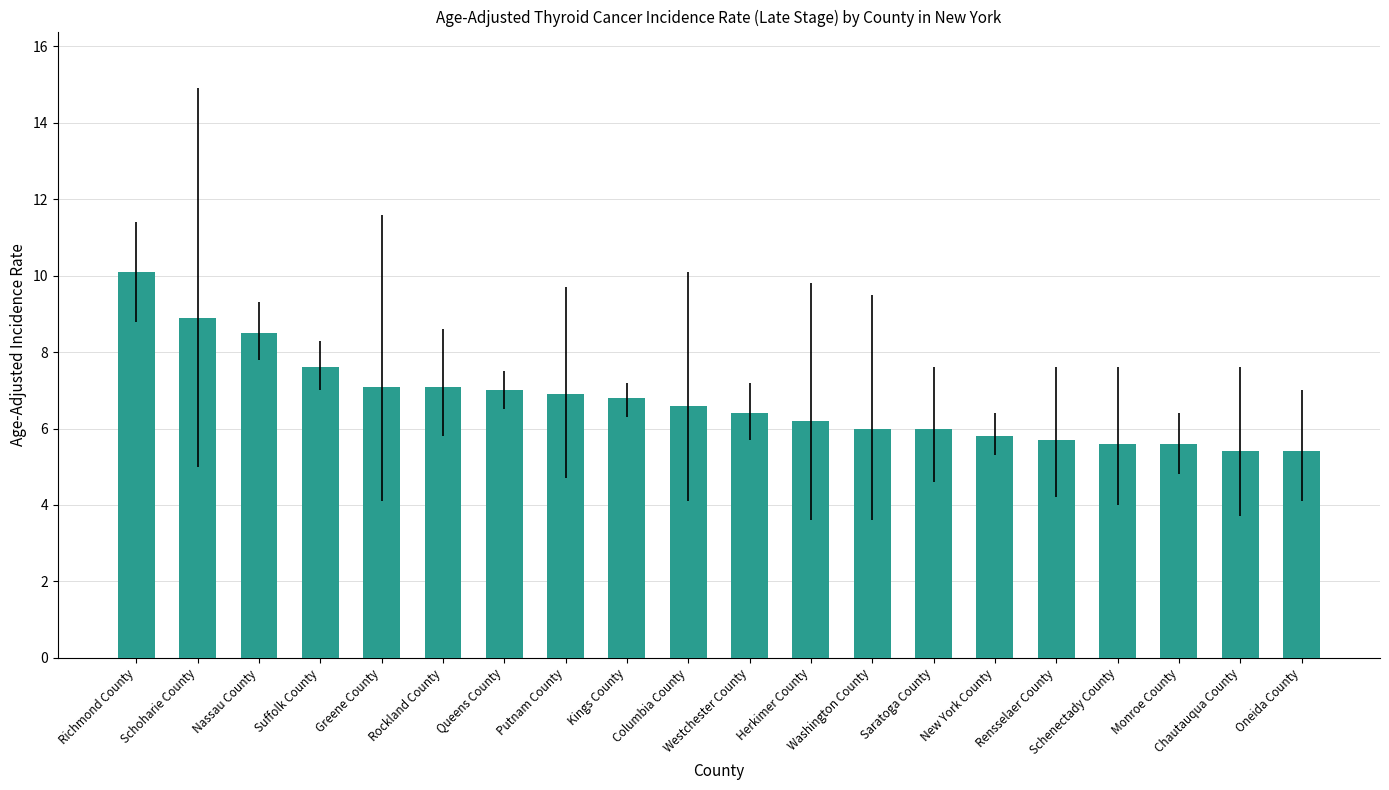

What is the minimum value shown in the chart?

5.4